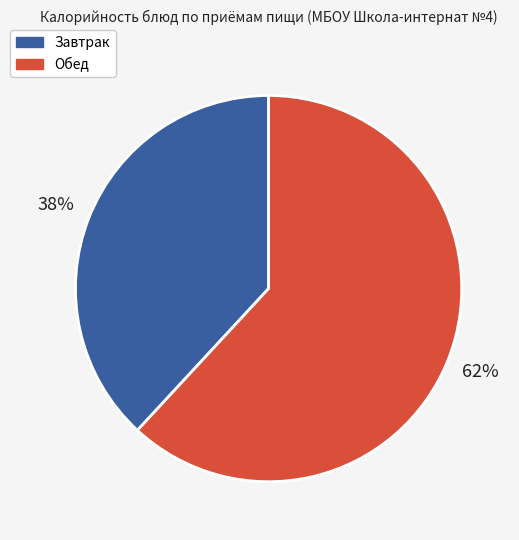

Is there any slice that represents more than half of the pie?

Yes